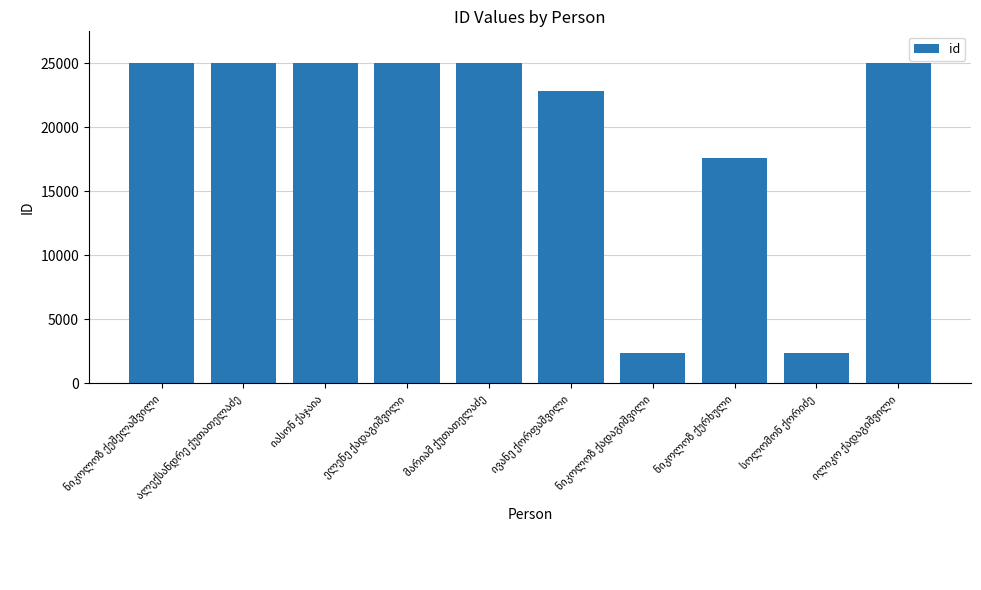

How many series are shown in this chart?

1